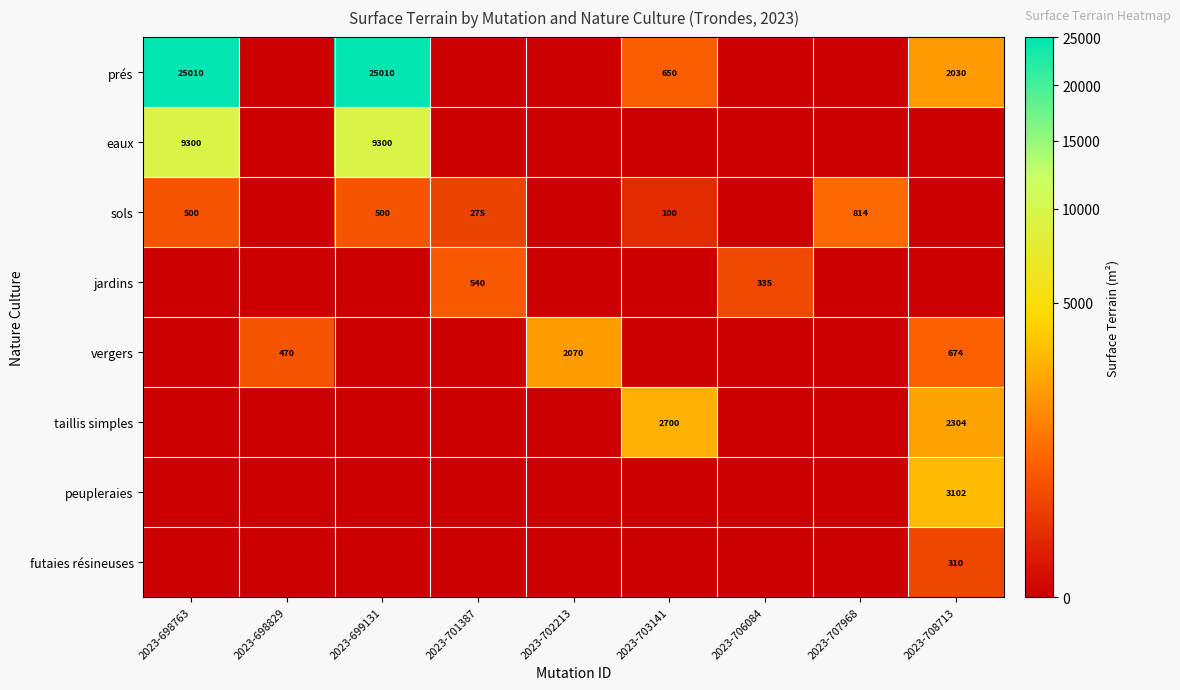

True or false: taillis simples has a value of 1282 at 2023-708713.

False